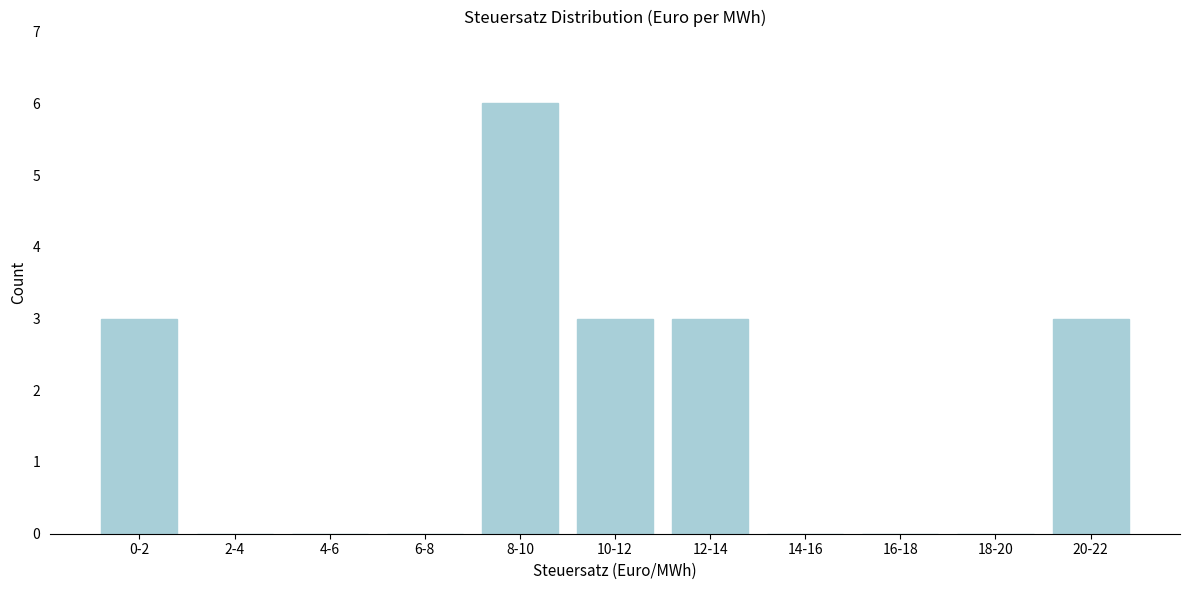

Reading left to right, extract all data points from this chart.

0-2=3	2-4=0	4-6=0	6-8=0	8-10=6	10-12=3	12-14=3	14-16=0	16-18=0	18-20=0	20-22=3